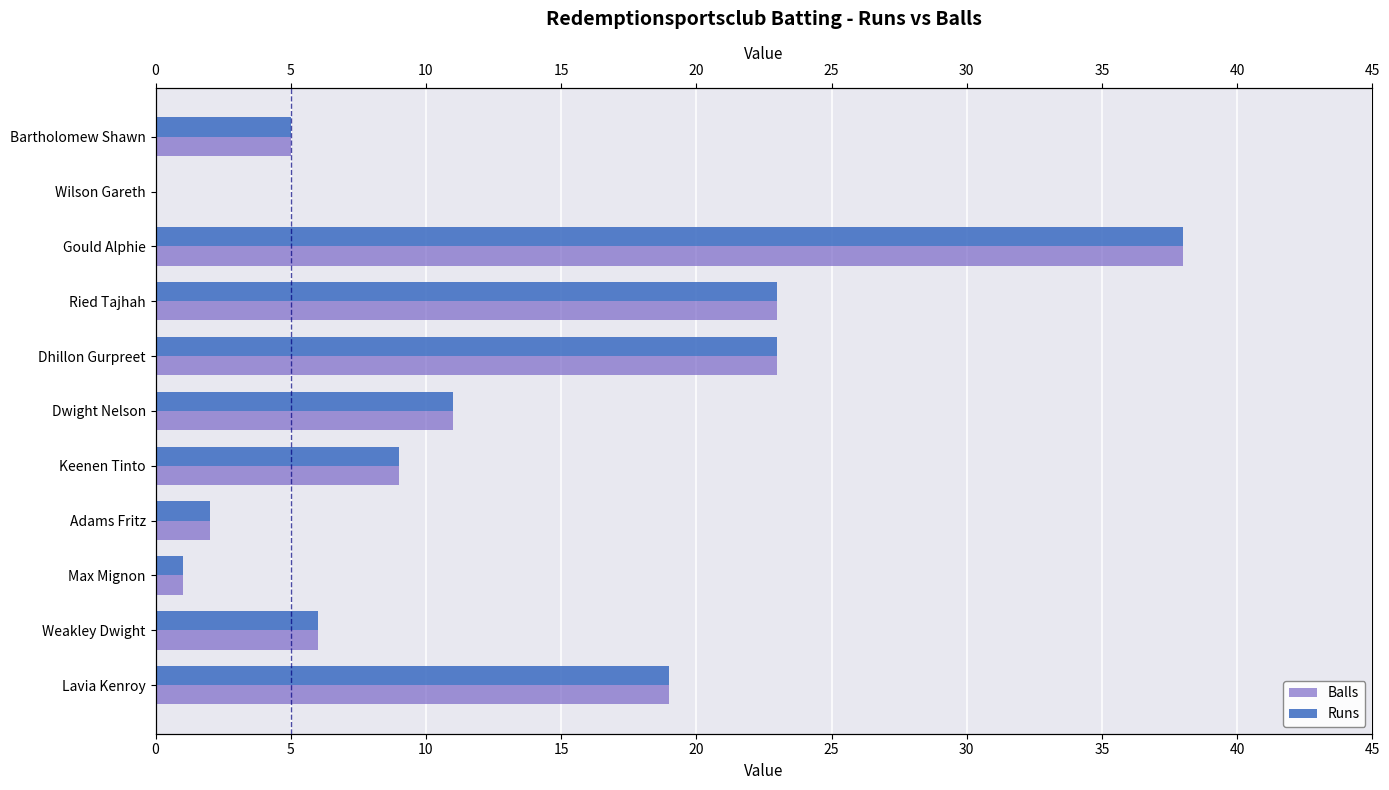

How many values in the Balls series are below 9?

5